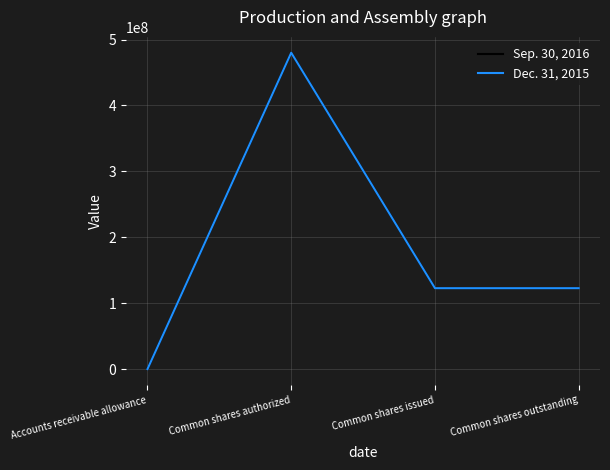

Which series has the largest range (max minus min)?

Sep. 30, 2016